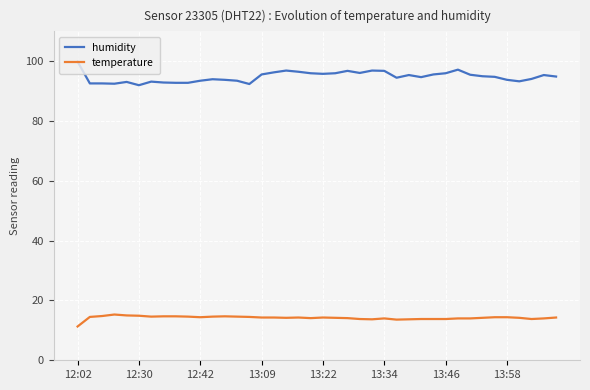

Which series has the largest total across all categories?

humidity